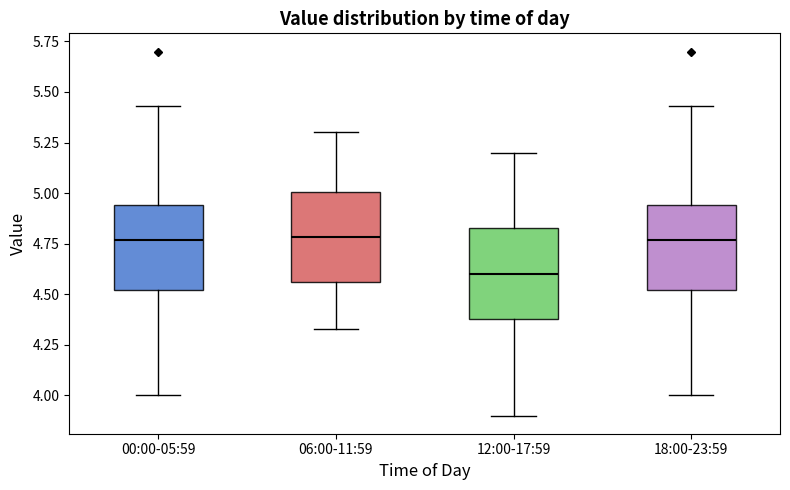

Reading left to right, transcribe this box plot: for each box, give where its median line is, the range the box spans, and where its two whiskers end, as read against the y-axis. The values are not printed on the chart, so give them approximately, as read against the axis.

00:00-05:59: median 4.75, box 4.50 to 4.95, whiskers 4.00 to 5.45
06:00-11:59: median 4.80, box 4.55 to 5.00, whiskers 4.35 to 5.30
12:00-17:59: median 4.60, box 4.40 to 4.85, whiskers 3.90 to 5.20
18:00-23:59: median 4.75, box 4.50 to 4.95, whiskers 4.00 to 5.45